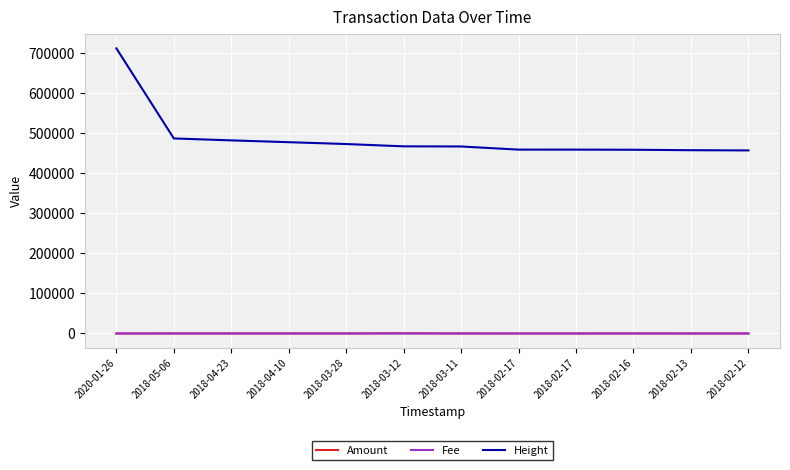

Which label corresponds to the largest value in the chart?

2020-01-26